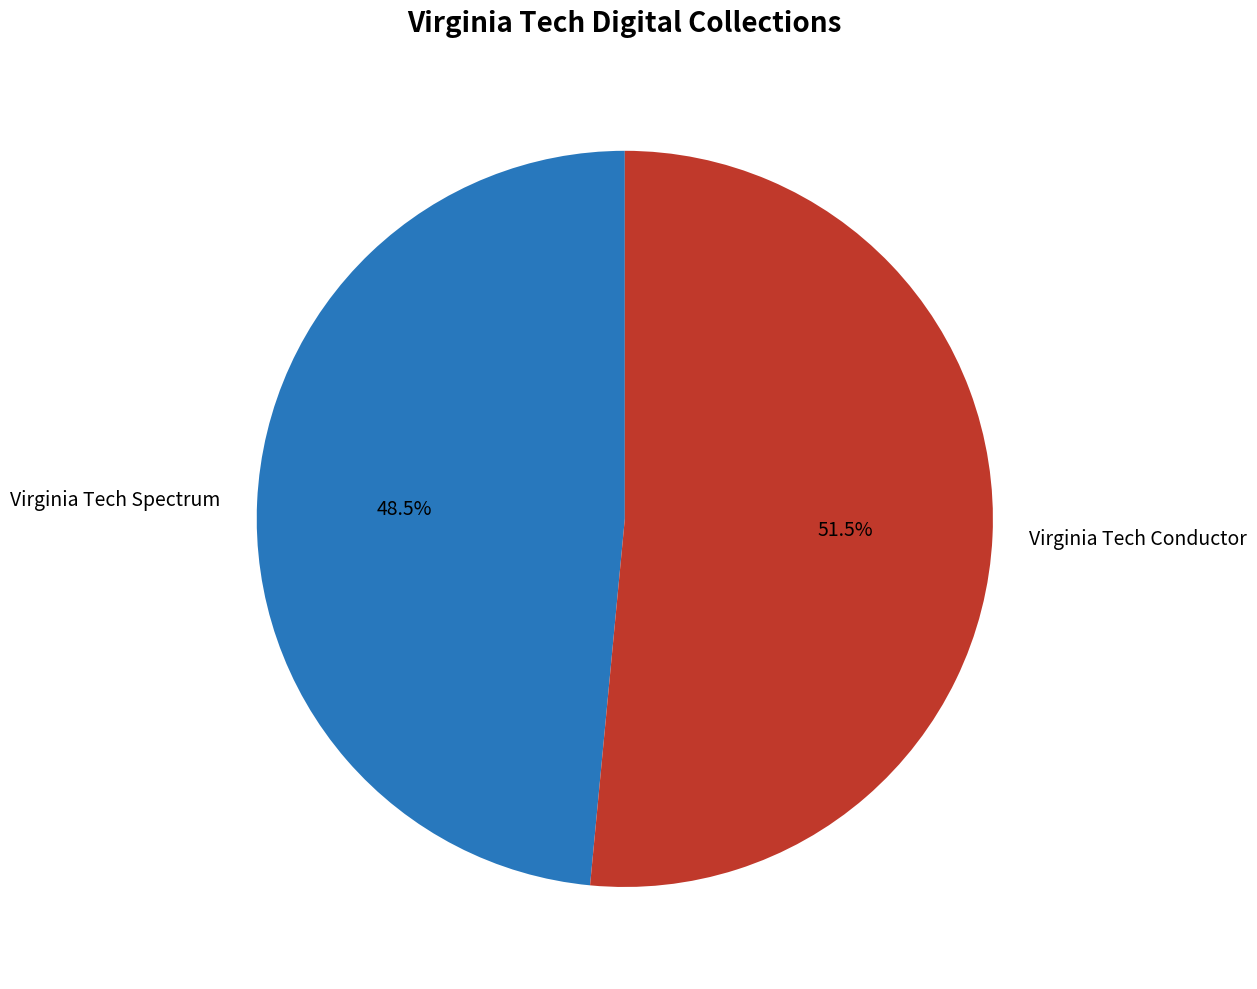

Which slice is the largest?

Virginia Tech Conductor